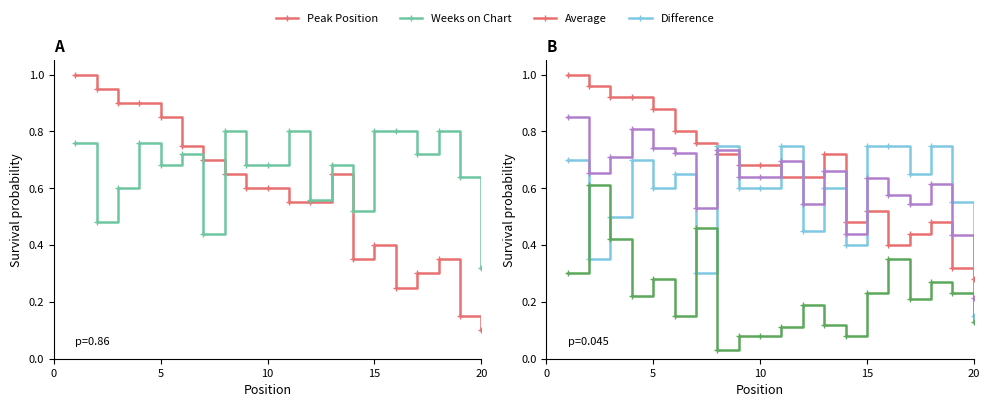

What are all the series names shown in the legend?

Peak Position, Weeks on Chart, Average, Difference